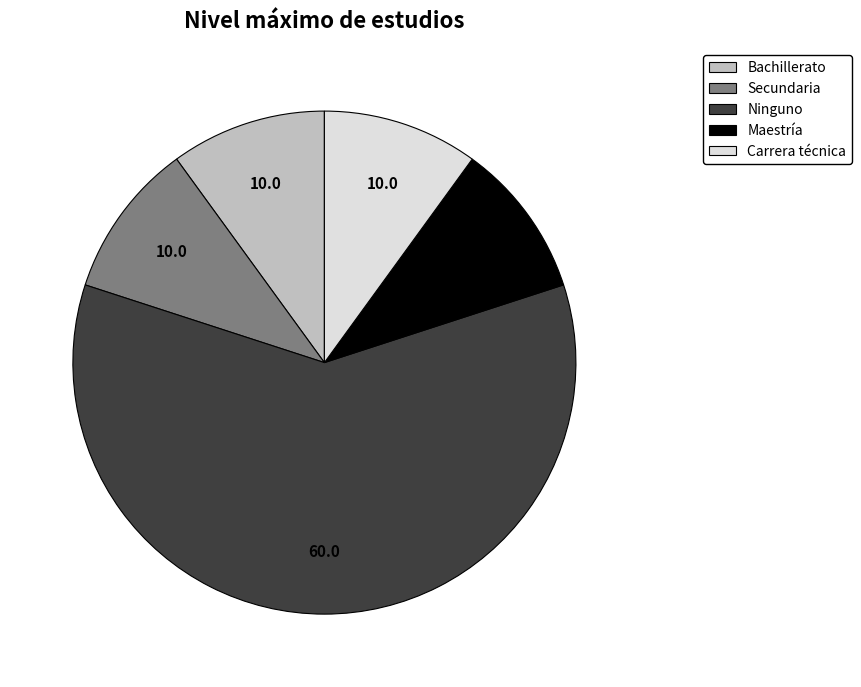

Is the sum of Maestría and Carrera técnica greater than half?

No